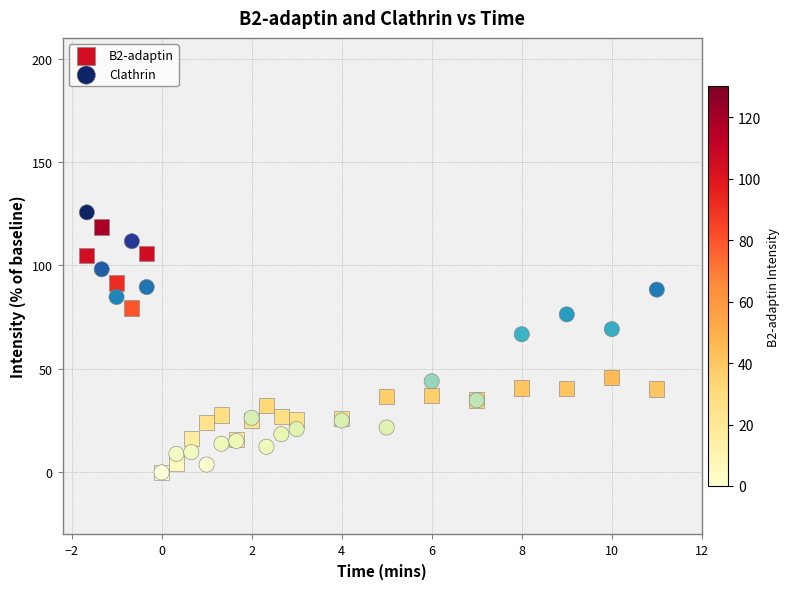

Across all series, what Y value is closest to 62?

66.8